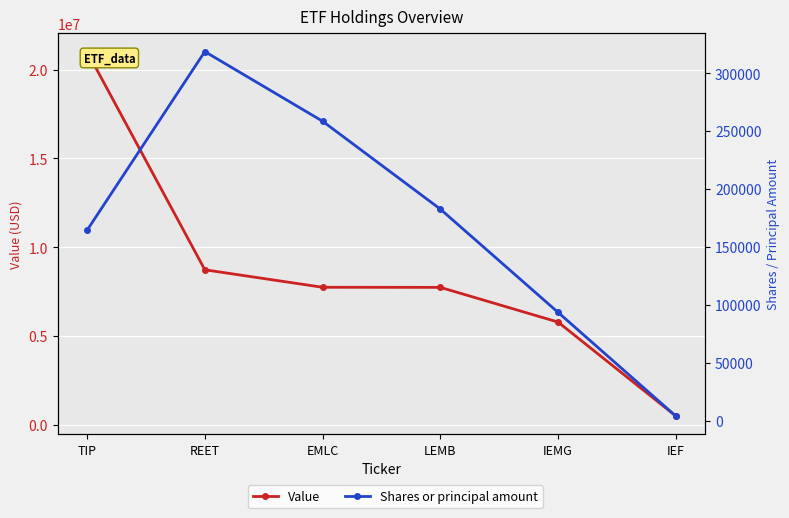

What is the difference between the maximum and second lowest values in the Shares or principal amount series?

224900